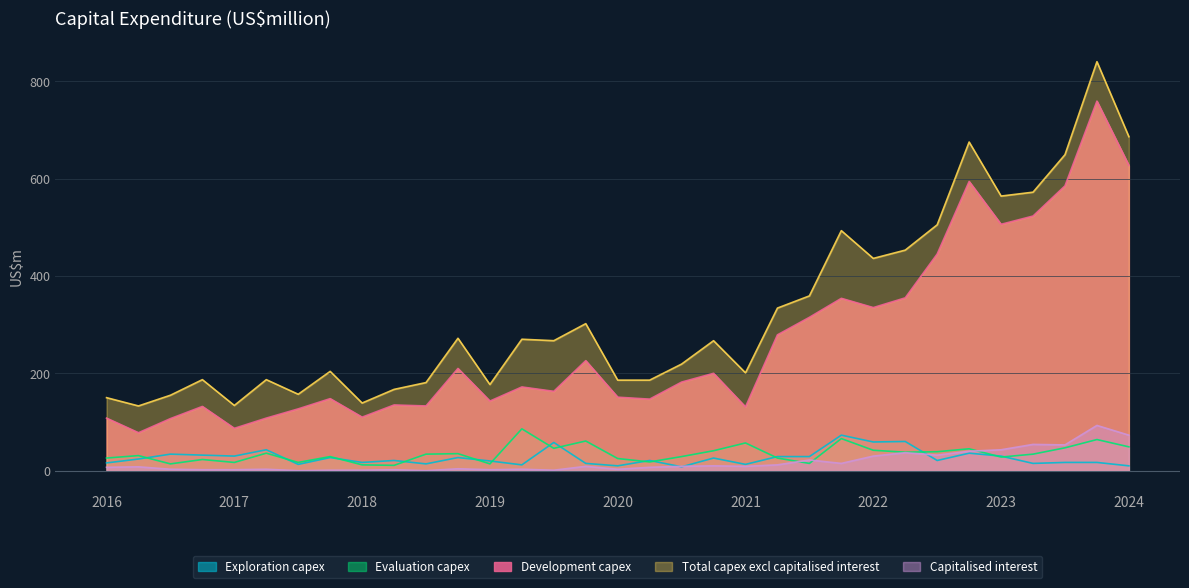

At which label does Exploration capex reach its minimum?

Q3 2020